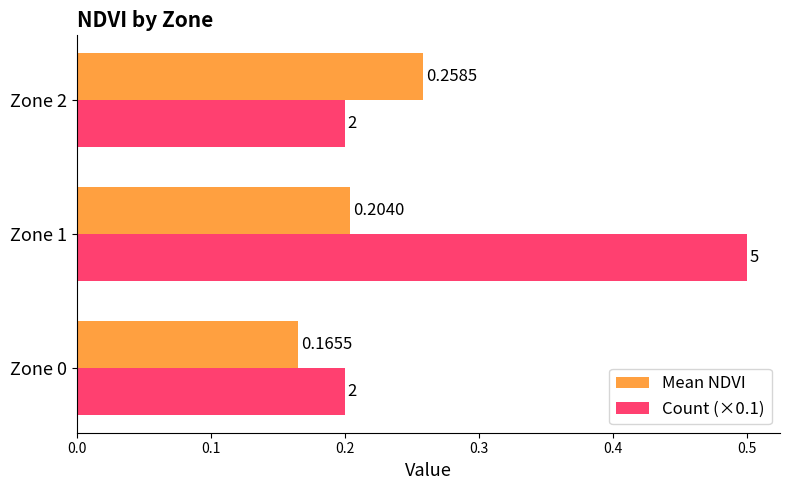

List the series in order of their overall mean, highest first.

Count (×0.1), Mean NDVI